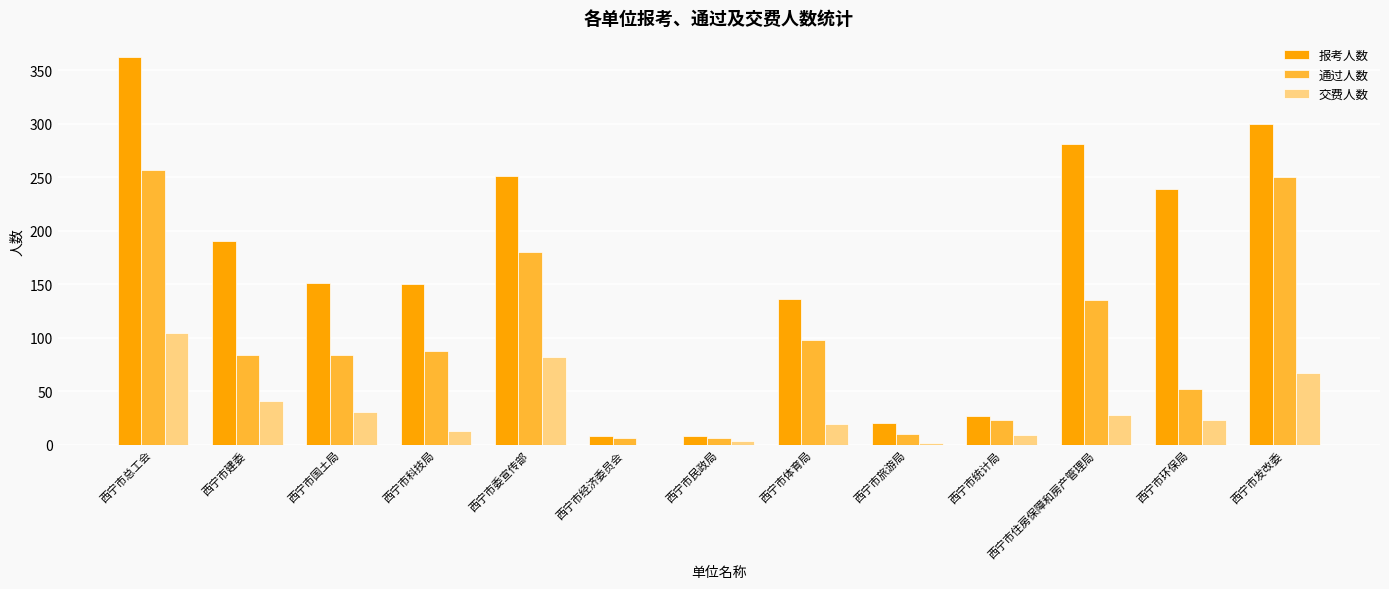

Does the chart contain stacked bars?

No